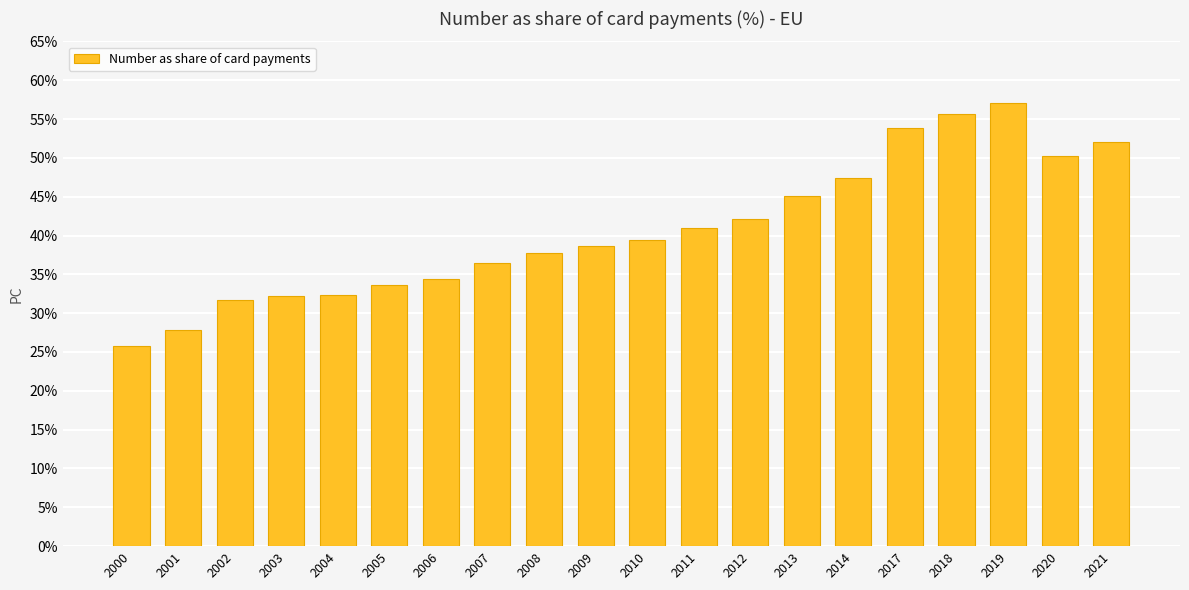

The value at 2006 is 34.4. True or false?

True